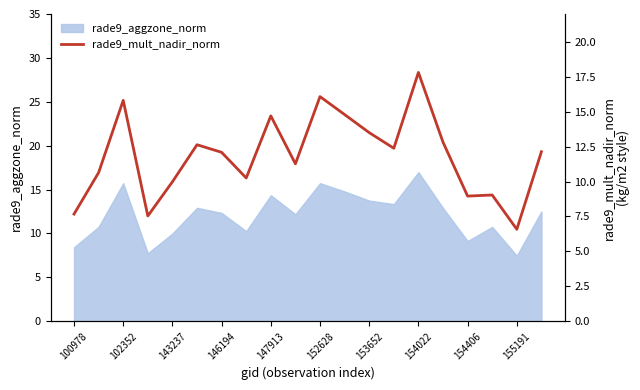

The rade9_aggzone_norm series shows 16.7 at 143237. True or false?

False